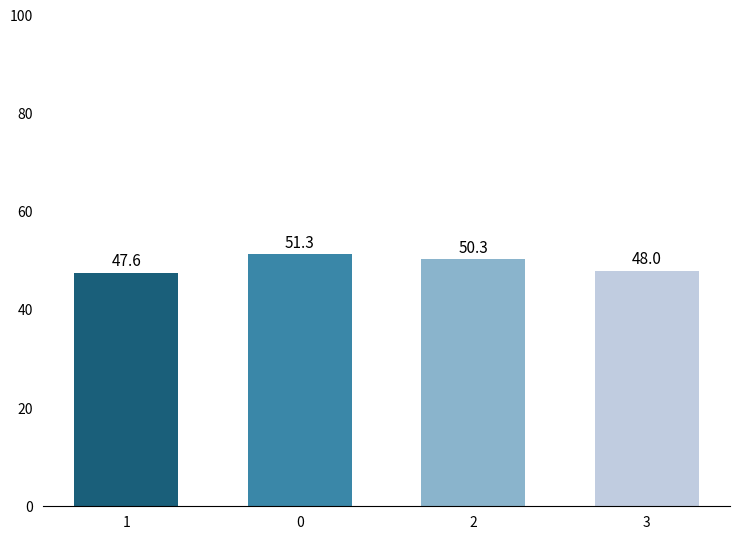

Which has a higher value, 2 or 3?

2